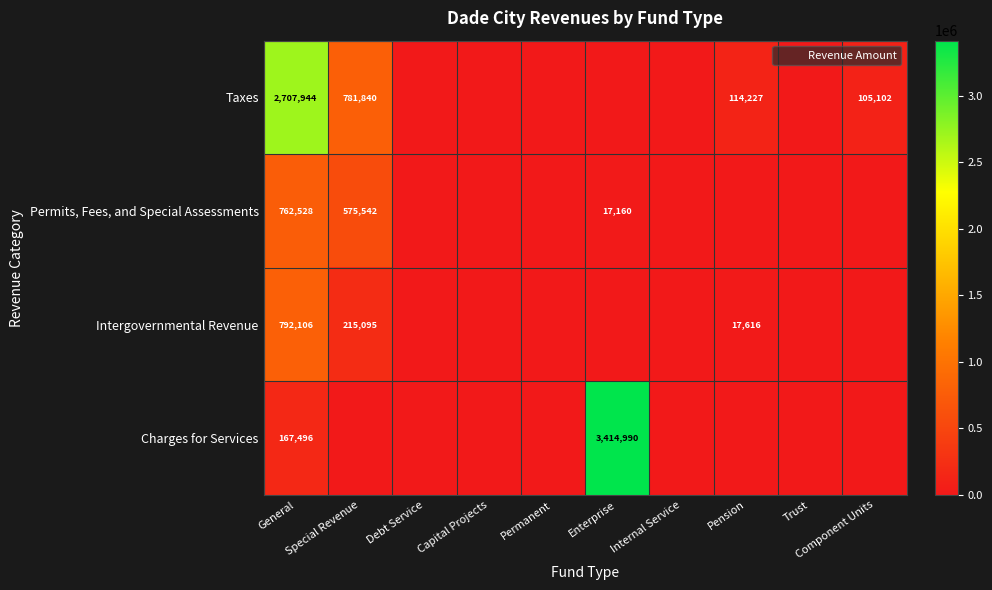

Which has a higher value, Component Units or Debt Service?

Component Units